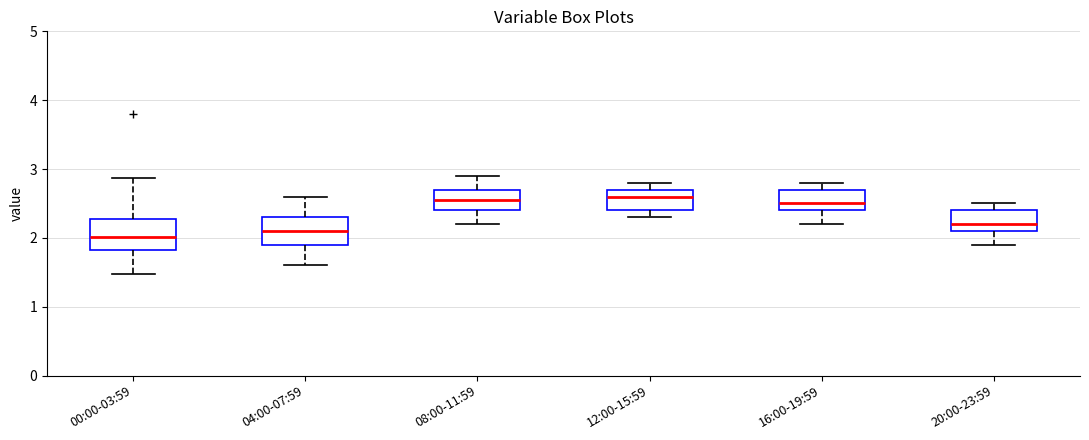

Where is the lower edge of the box for 16:00-19:59 on the y-axis? The values are not printed on the chart, so give them approximately, as read against the axis.

2.4